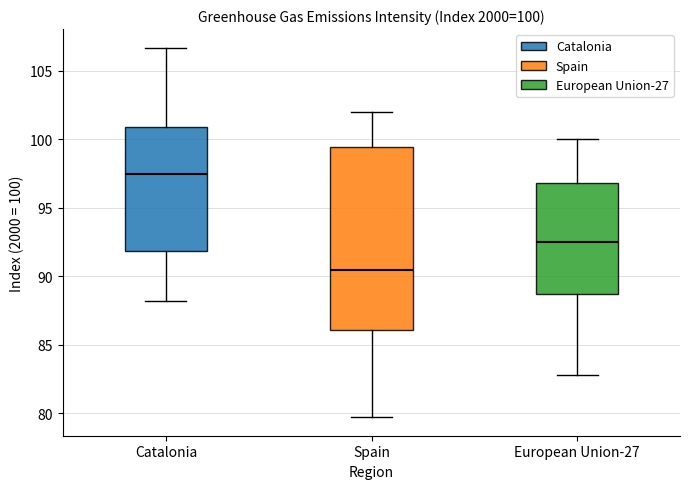

Which box is the tallest, from its lower edge to its upper edge?

Spain